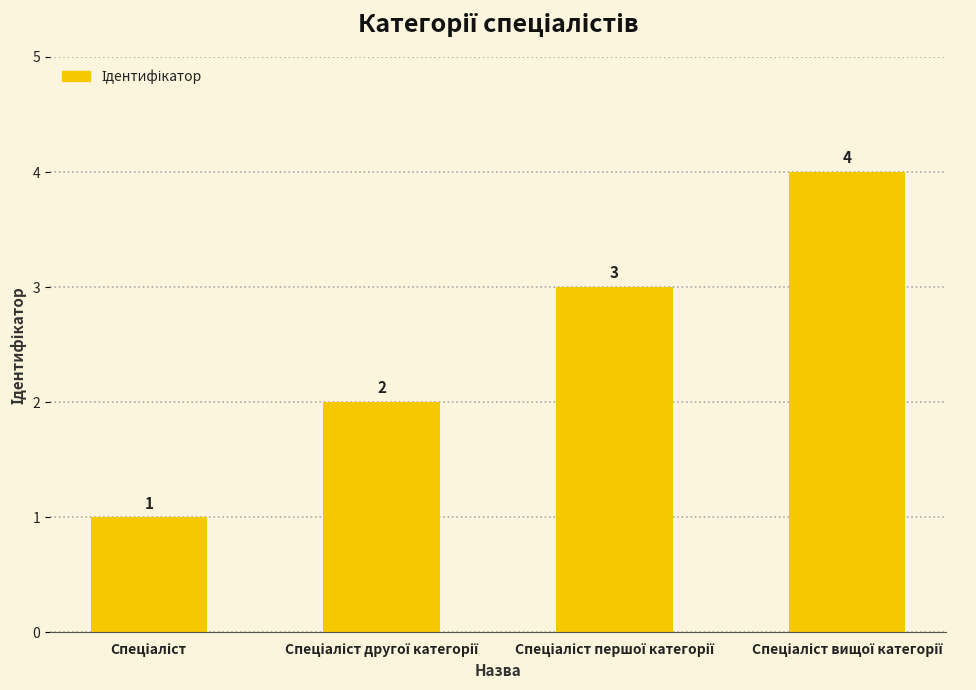

How many values are between 2 and 4?

3